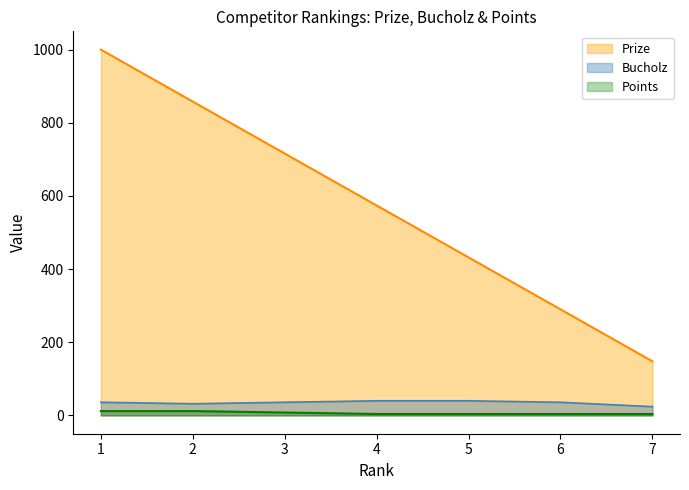

How many lines are shown in the chart?

3